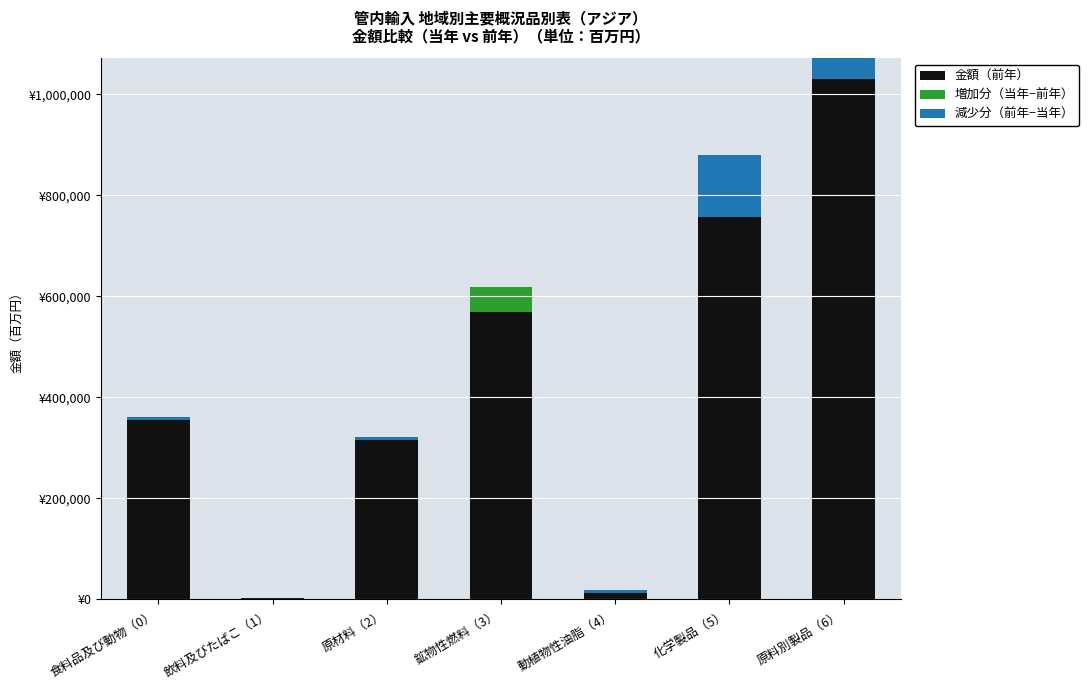

What is the approximate value of 増加分（当年−前年） at 鉱物性燃料（3）?

49934.1